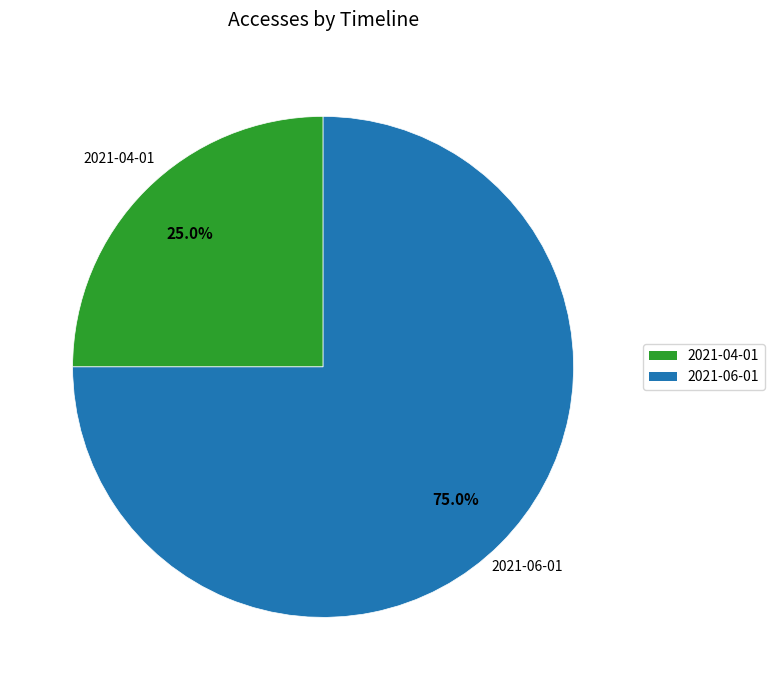

Do 2021-06-01 and 2021-04-01 together represent more than half of the pie?

Yes